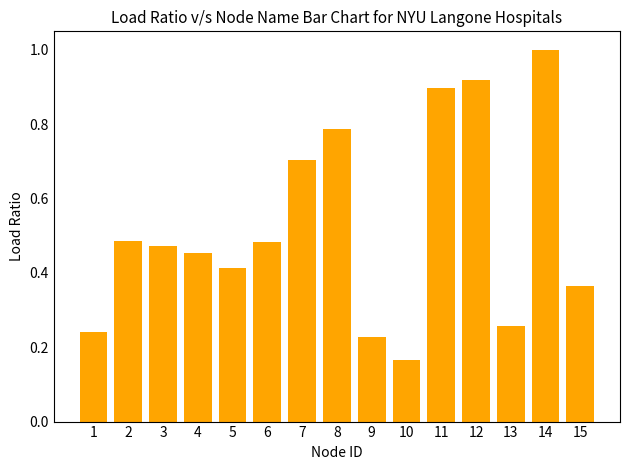

What is the change in value from 8 to 11?

+0.1